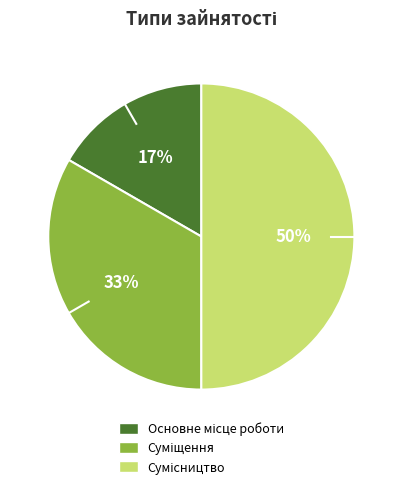

To the nearest percent, what is the difference between the largest and smallest slice percentages?

33%